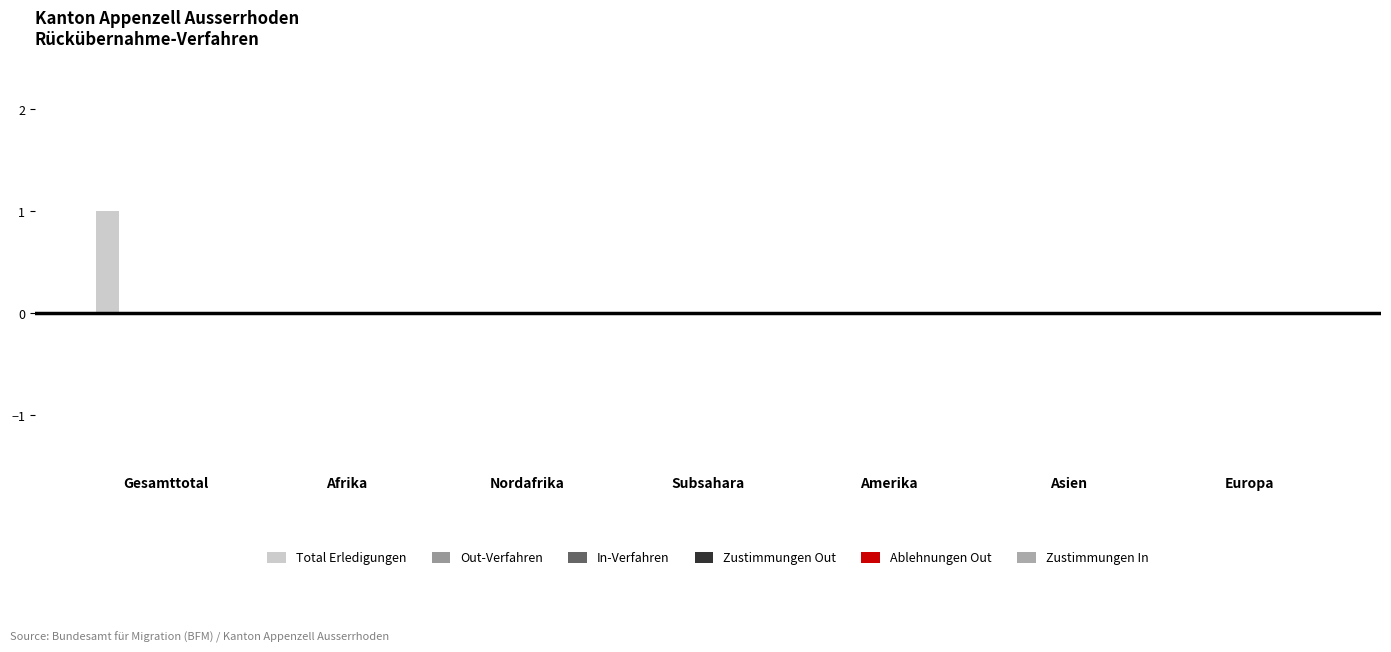

Reading left to right, extract all data points from this chart.

Total Erledigungen: Gesamttotal=1	Afrika=0	Nordafrika=0	Subsahara=0	Amerika=0	Asien=0	Europa=0
Out-Verfahren: Gesamttotal=0	Afrika=0	Nordafrika=0	Subsahara=0	Amerika=0	Asien=0	Europa=0
In-Verfahren: Gesamttotal=0	Afrika=0	Nordafrika=0	Subsahara=0	Amerika=0	Asien=0	Europa=0
Zustimmungen Out: Gesamttotal=0	Afrika=0	Nordafrika=0	Subsahara=0	Amerika=0	Asien=0	Europa=0
Ablehnungen Out: Gesamttotal=0	Afrika=0	Nordafrika=0	Subsahara=0	Amerika=0	Asien=0	Europa=0
Zustimmungen In: Gesamttotal=0	Afrika=0	Nordafrika=0	Subsahara=0	Amerika=0	Asien=0	Europa=0